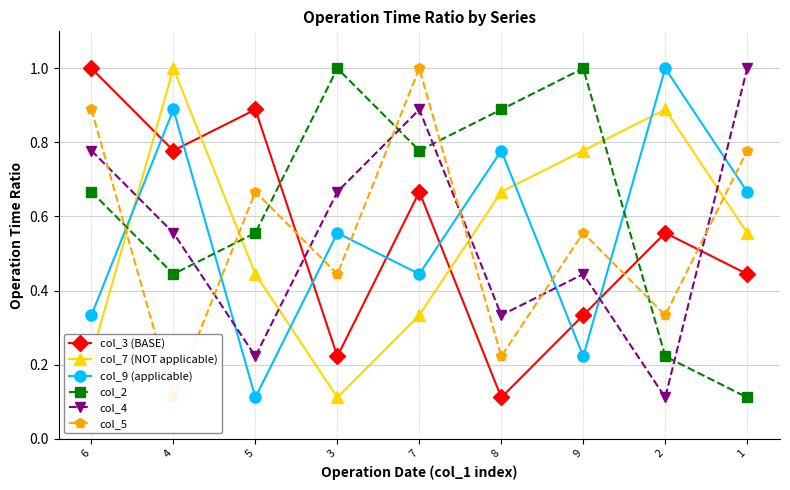

Is it true that col_9 (applicable) equals 0.3 at 8?

False